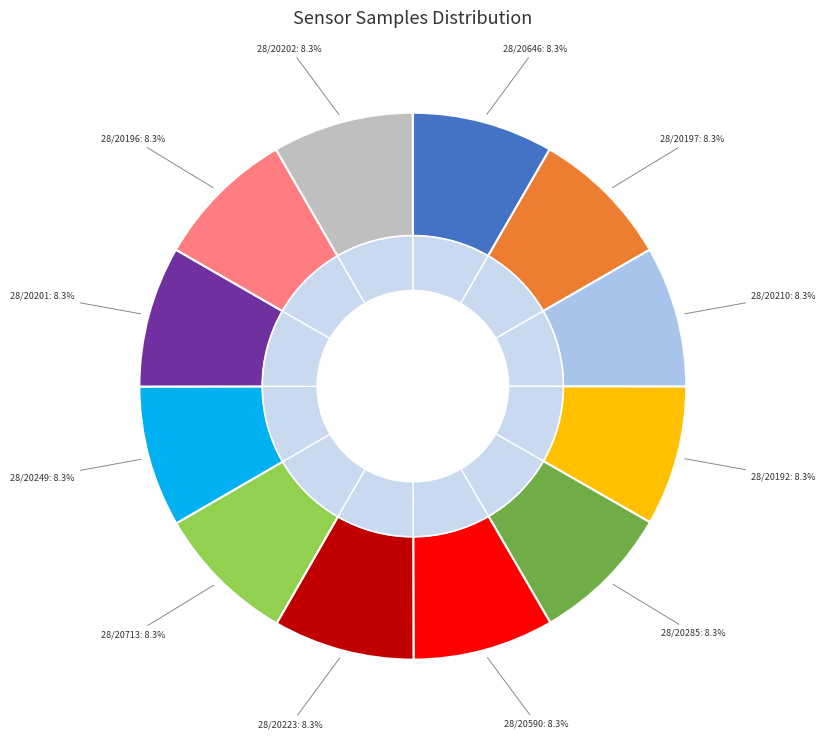

How much of the chart is everything except 28/20590?

91.7%